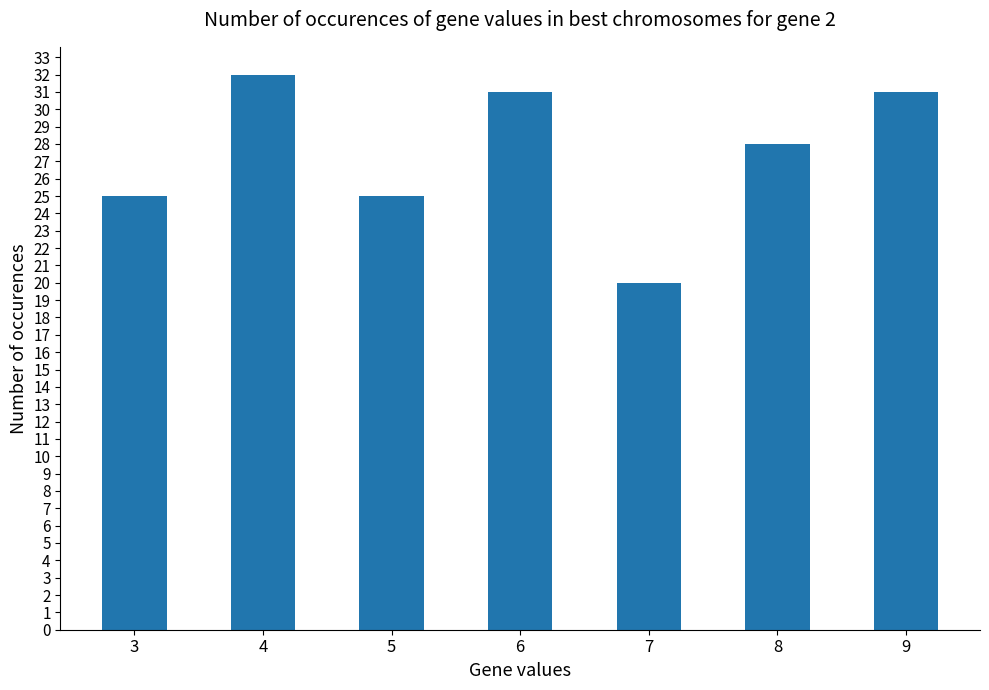

Reading right to left, extract all data points from this chart.

31	28	20	31	25	32	25